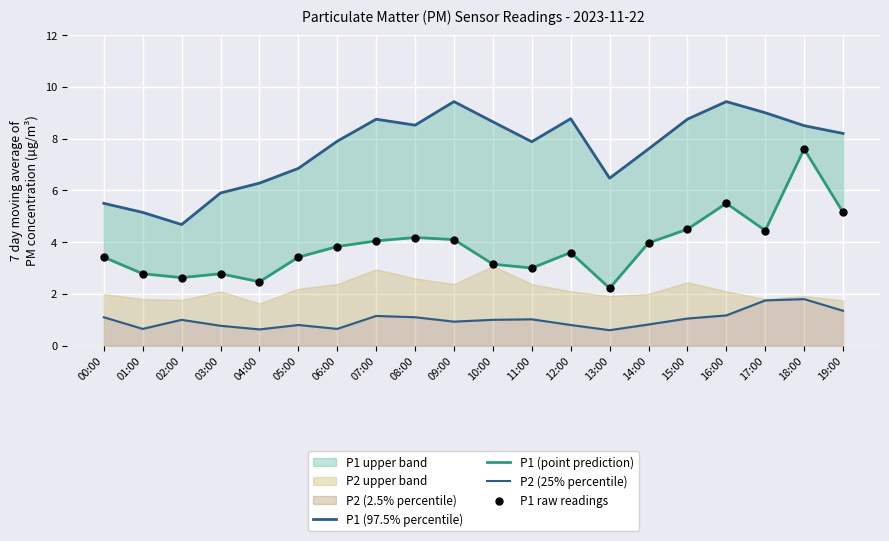

Which series reaches the maximum Y coordinate?

P1 (97.5% percentile)